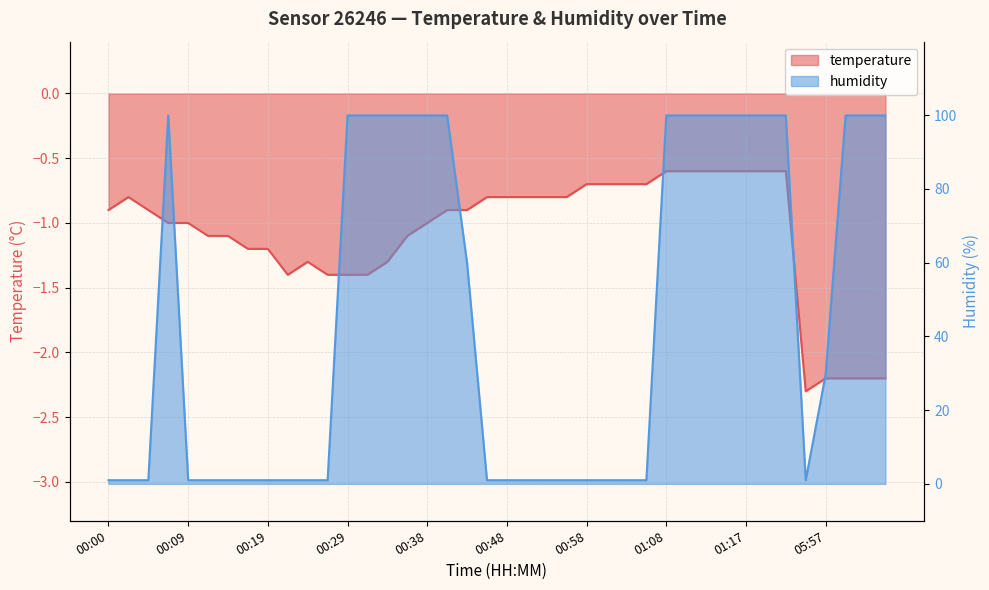

At which category is the sum across all series the highest?

01:08